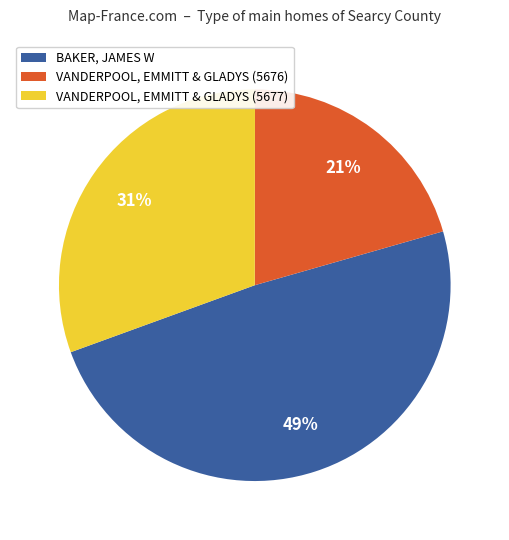

Is there any slice that represents more than half of the pie?

No